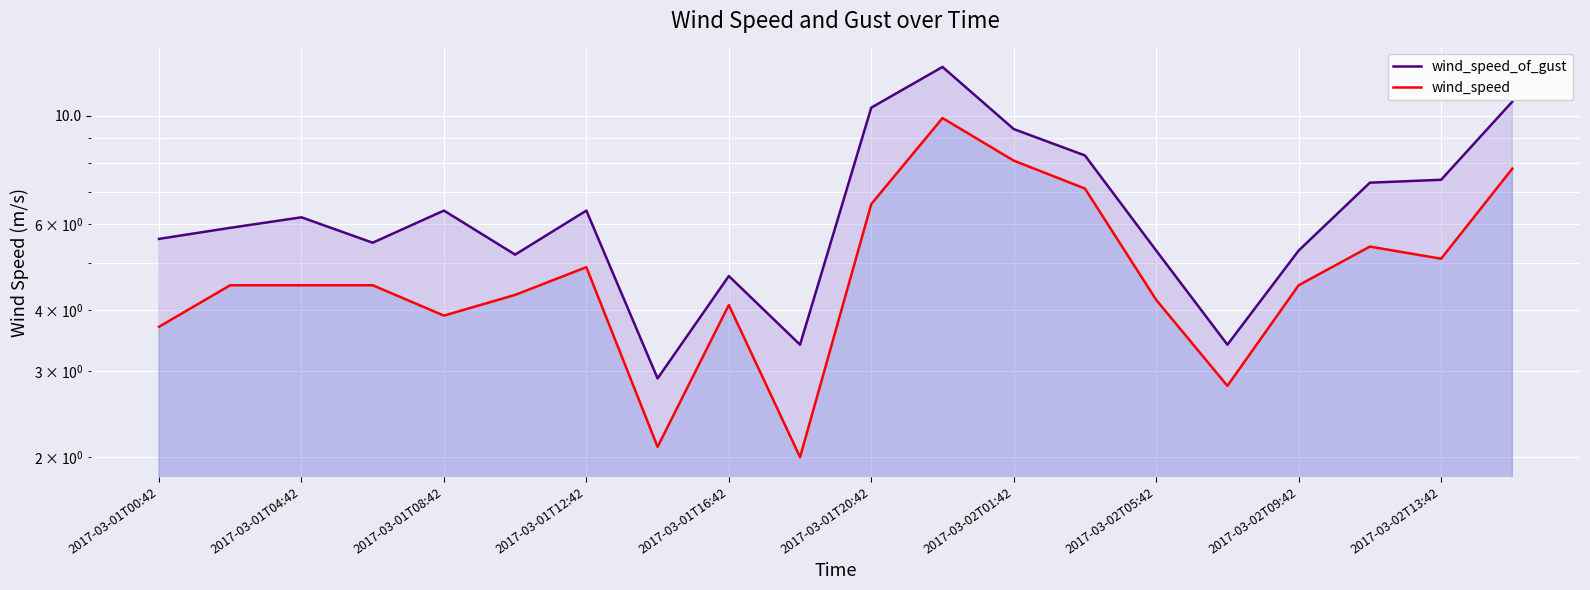

Where is wind_speed_of_gust nearest to the value 7?

17